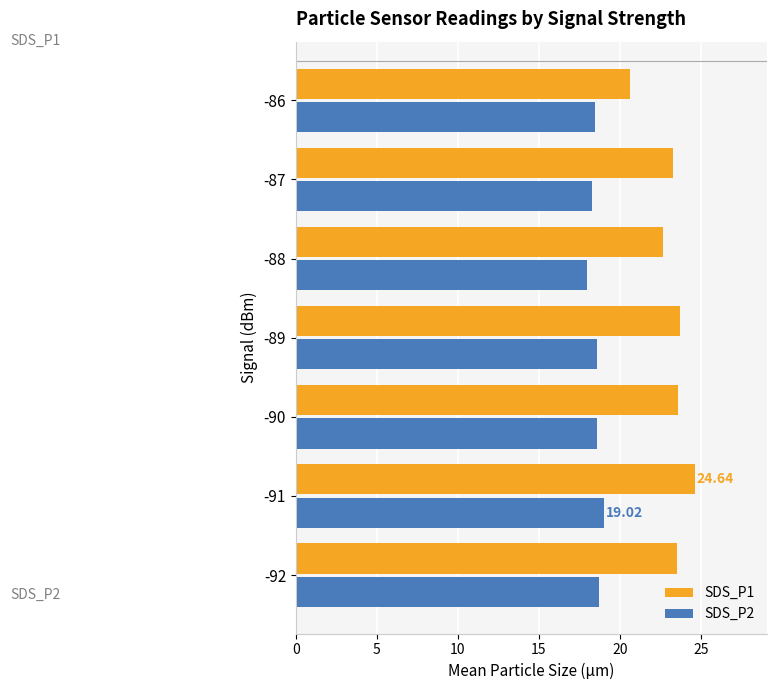

At which category is the sum across all series the highest?

-91